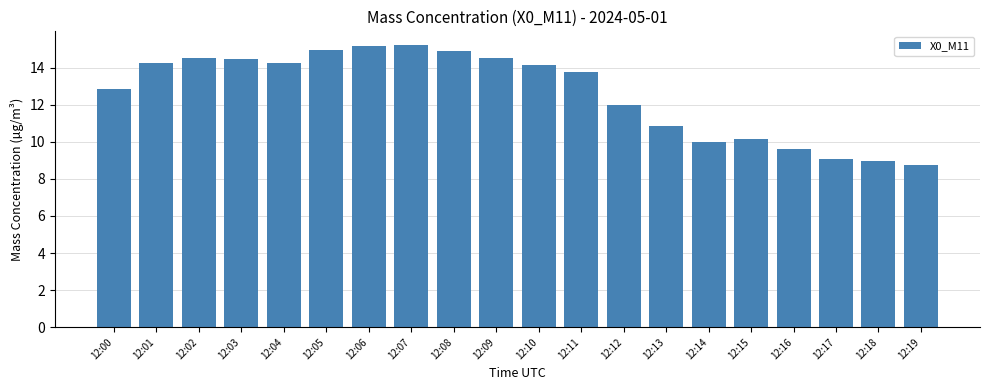

At which label does the data first exceed 14?

12:01